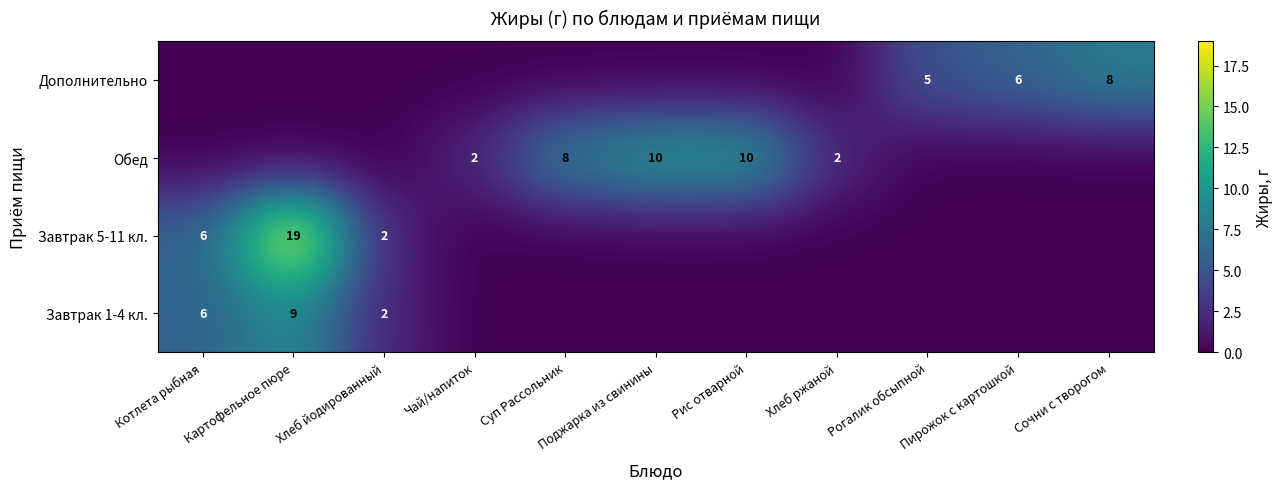

Is it true that Обед equals 10 at Рис отварной?

True